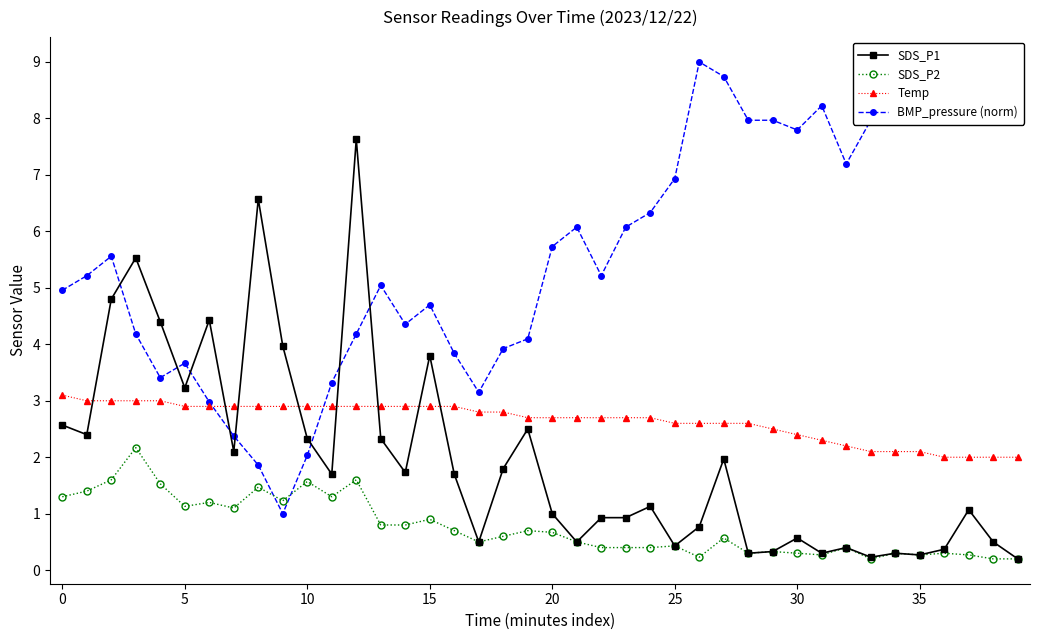

What is the highest value of the Temp series?

3.1